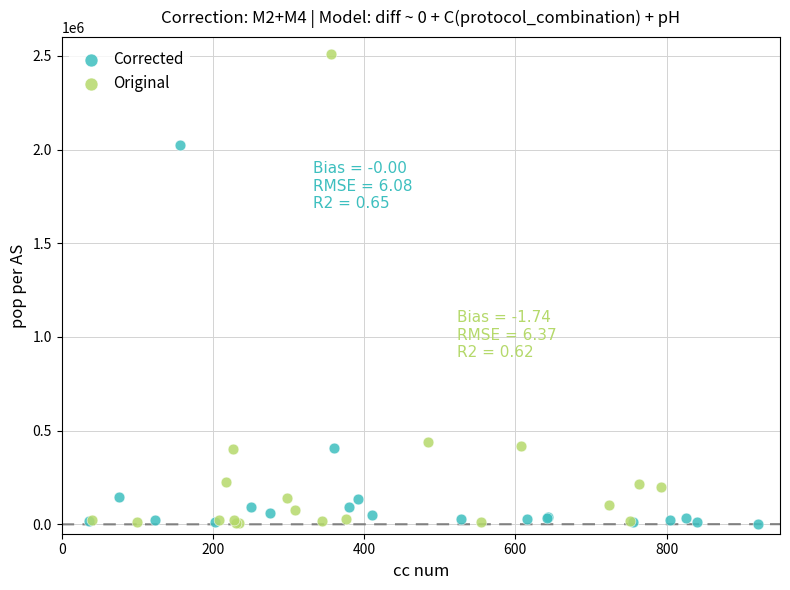

Which series has the widest spread of Y values?

Original